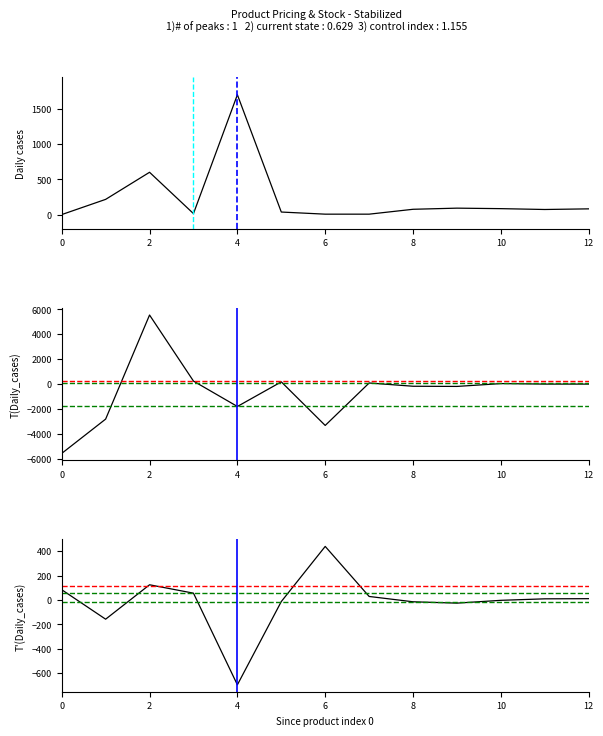

At which category is the sum across all series the highest?

2